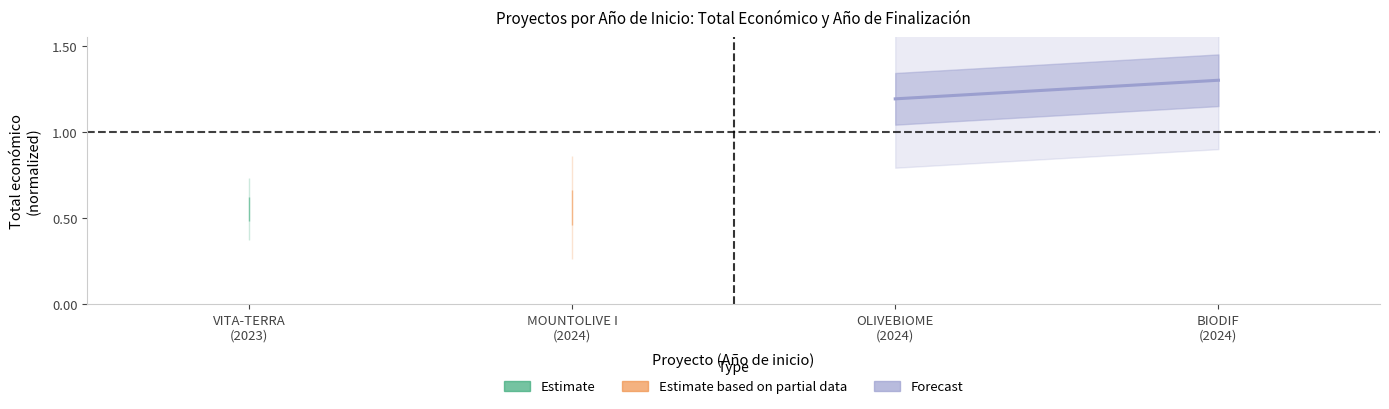

What is the sum of all values?

2.5